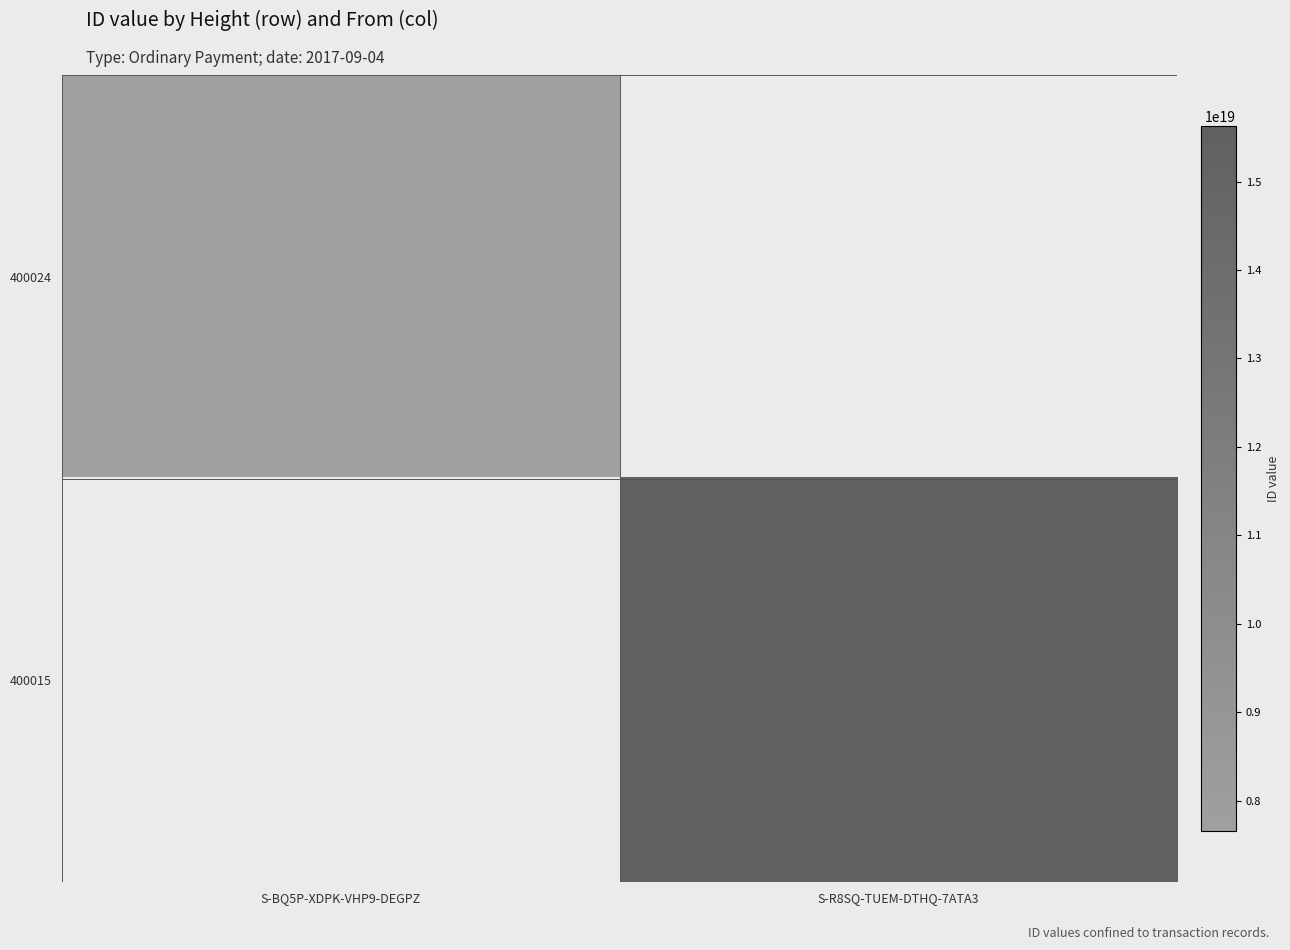

Is the value of 400015 at S-BQ5P-XDPK-VHP9-DEGPZ greater than the value of 400024 at S-BQ5P-XDPK-VHP9-DEGPZ?

No